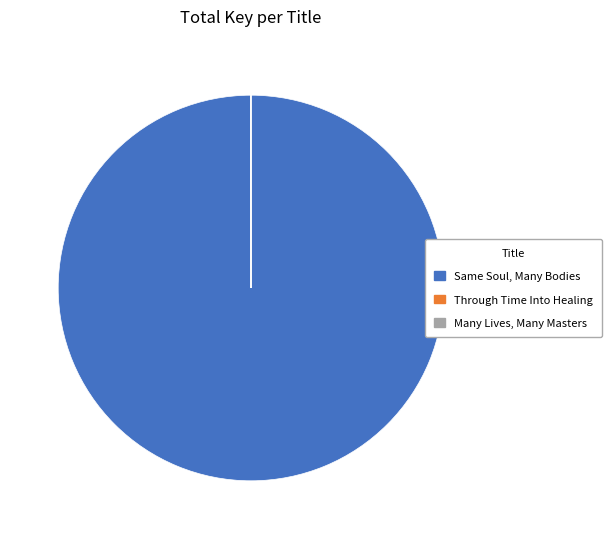

True or false: Same Soul, Many Bodies accounts for 100% of the total.

True